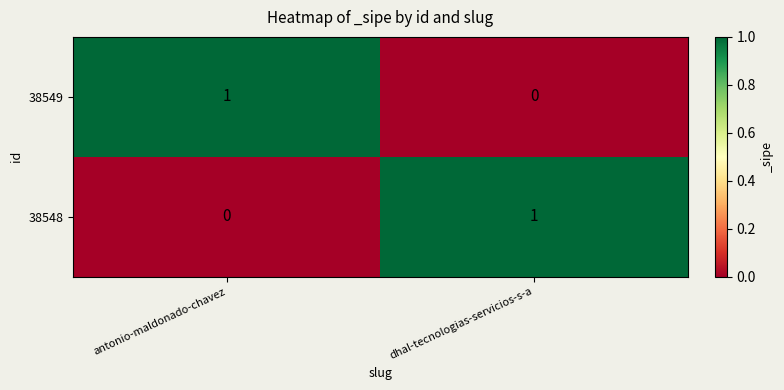

What is the greatest value displayed?

1